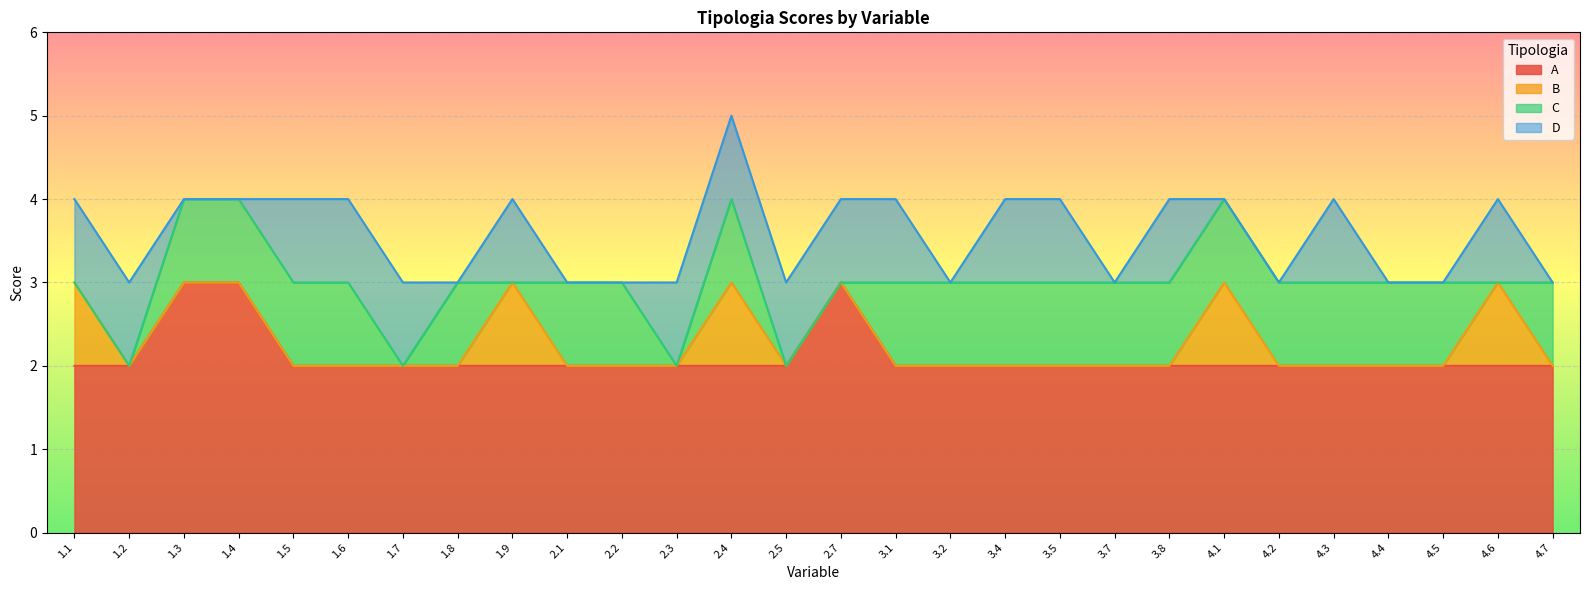

At which category does A reach its first local peak?

2.7